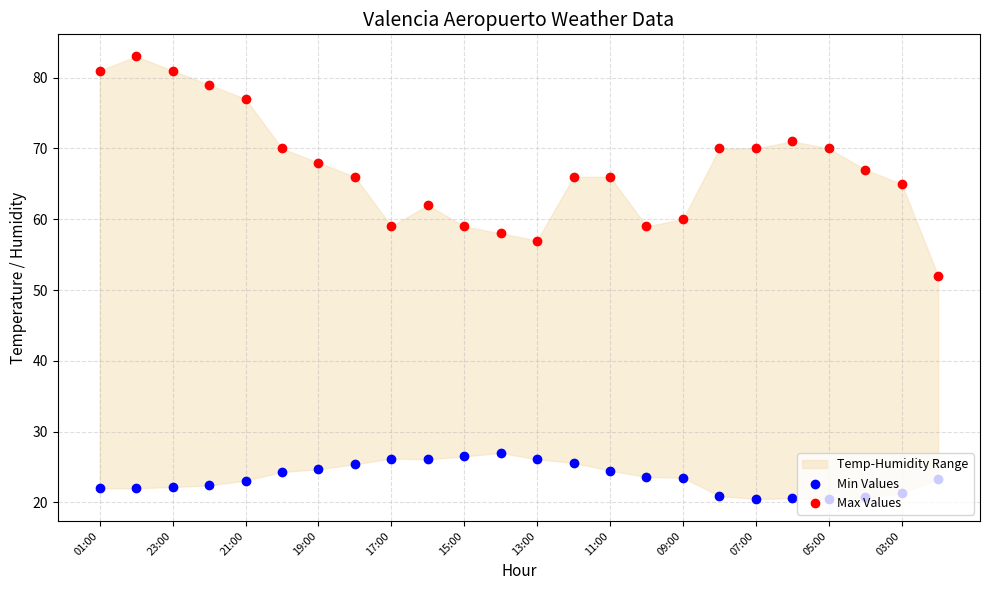

Which series has the largest Y range (max minus min)?

Max Values